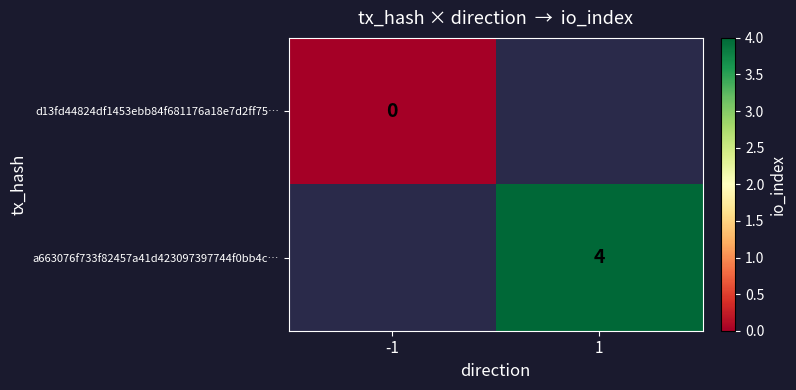

Which category has the highest value across all series?

1